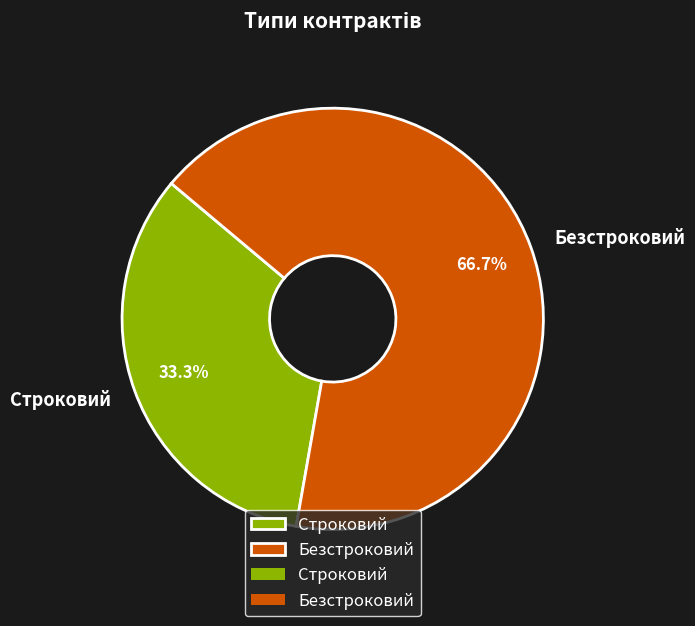

What percentage do Безстроковий and Строковий together represent?

100.0%